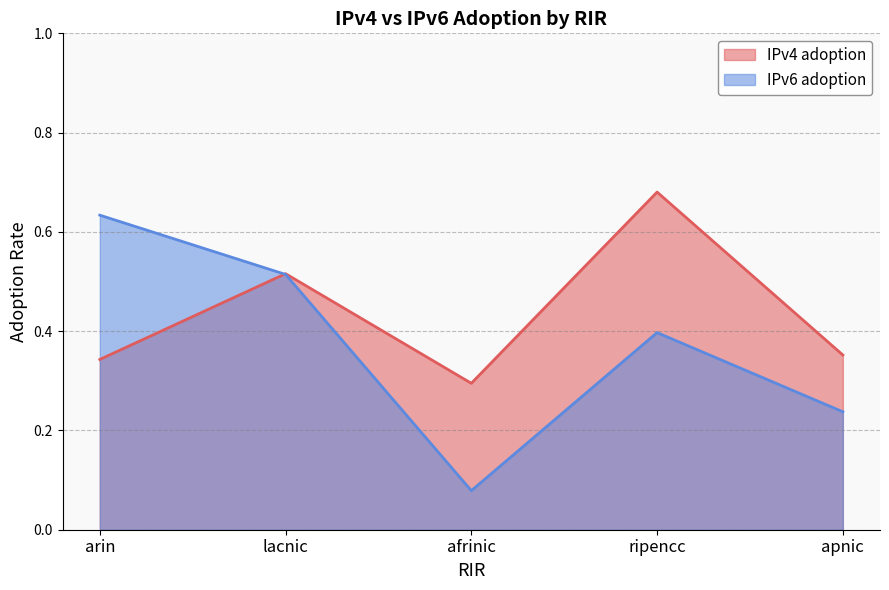

True or false: IPv4 adoption has a value of 0.5 at lacnic.

True